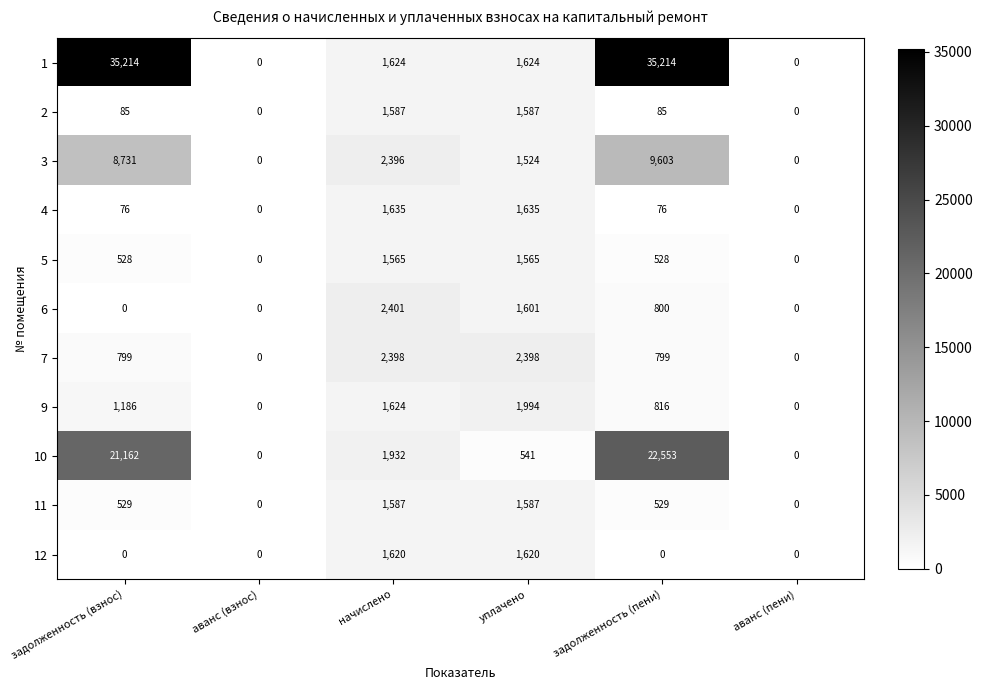

What value does the 2 series have at уплачено?

1587